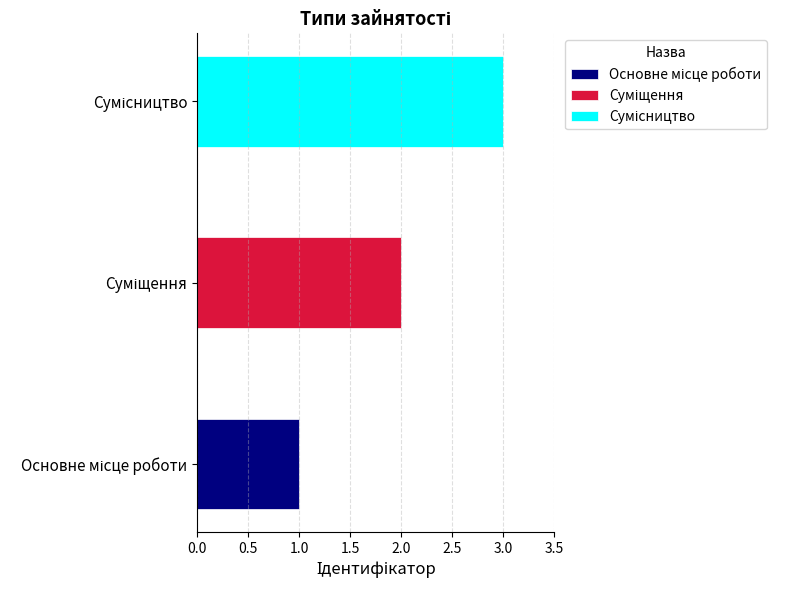

What value does the data have at Сумісництво?

3